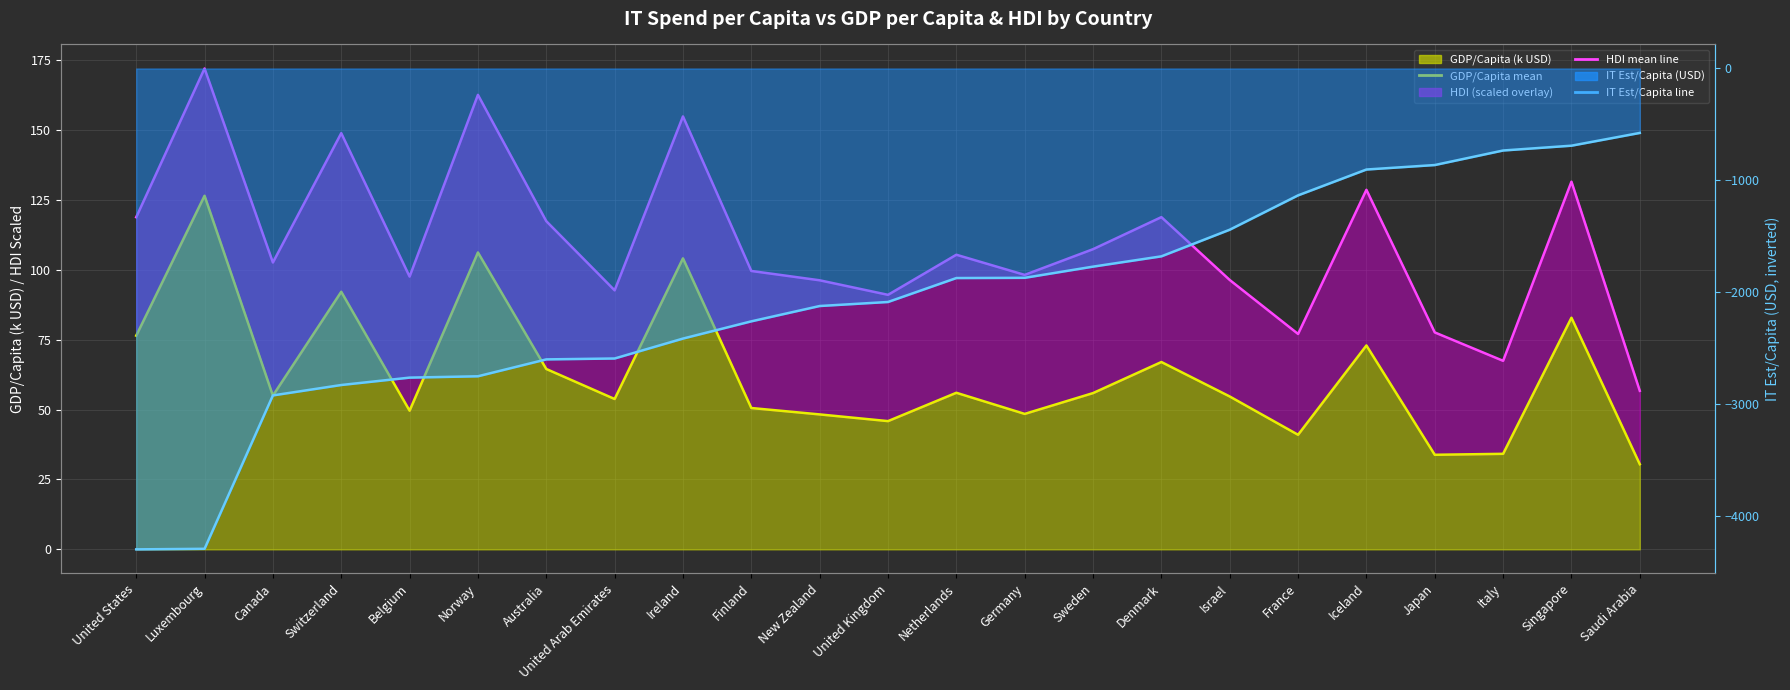

What is the label of the 9th point from the left?

Ireland